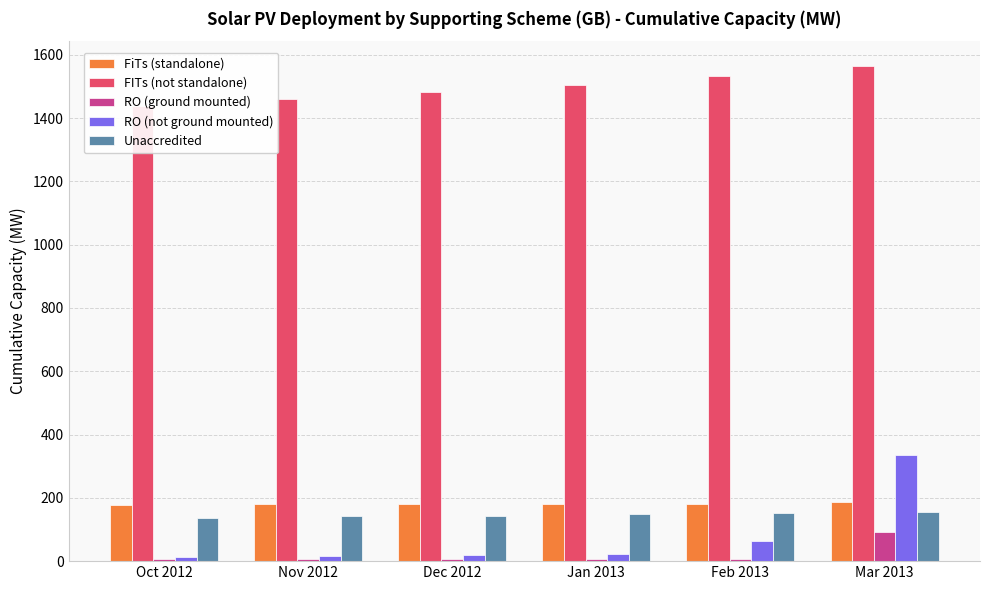

Between Oct 2012 and Feb 2013, which series saw the biggest shift?

FITs (not standalone)